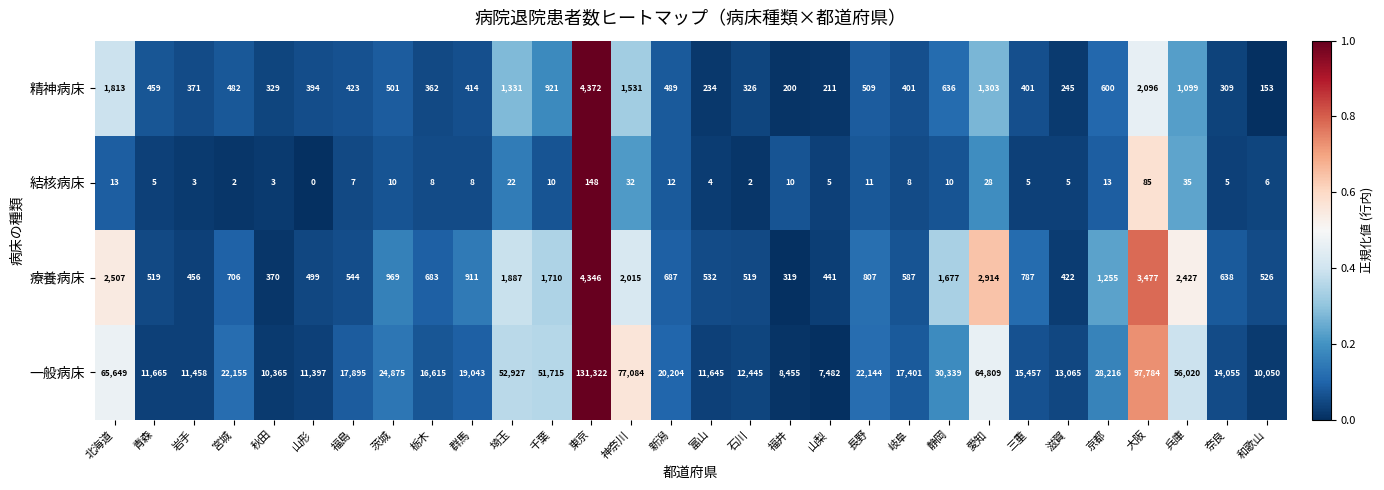

List the series in order of their peak value, lowest first.

結核病床, 療養病床, 精神病床, 一般病床